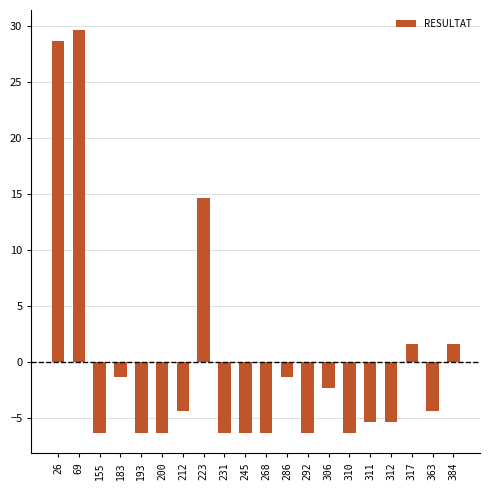

The value at 311 is -1.5. True or false?

False